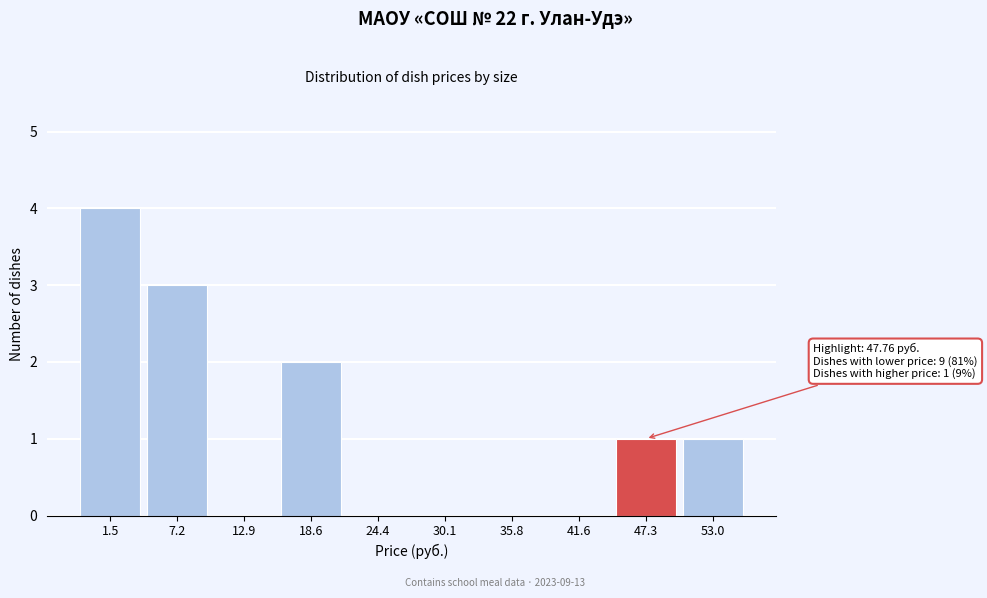

Reading right to left, list all the values displayed in this chart.

53.0=1	47.3=1	41.6=0	35.8=0	30.1=0	24.4=0	18.6=2	12.9=0	7.2=3	1.5=4